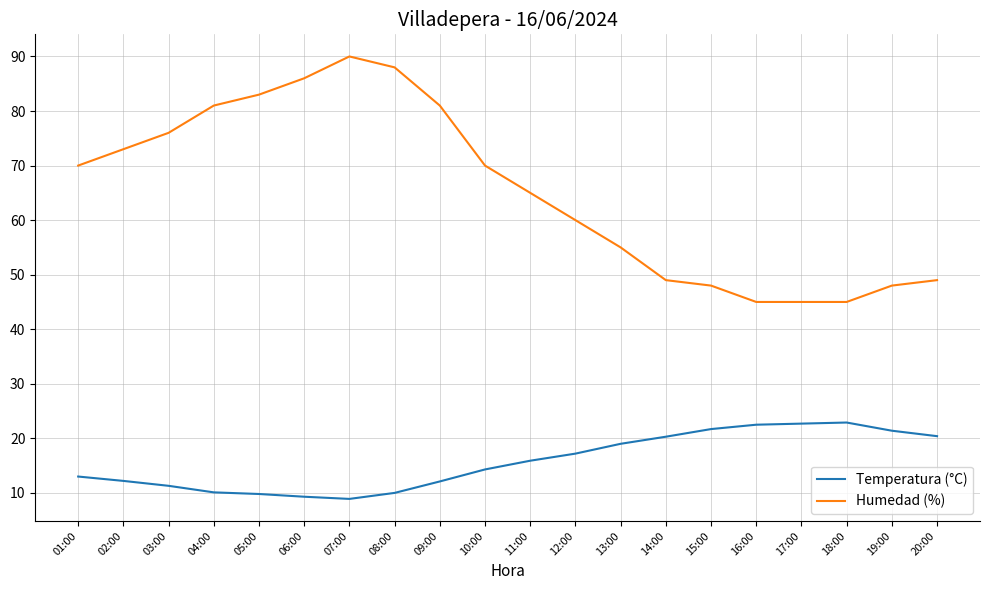

What is the minimum value shown in the chart?

8.9